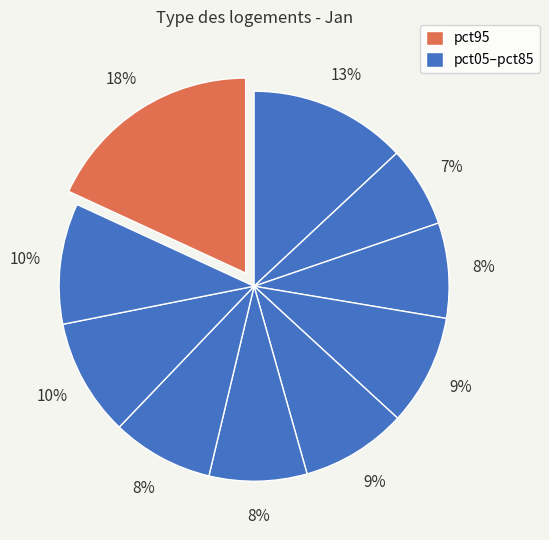

How many slices are in this pie chart?

10